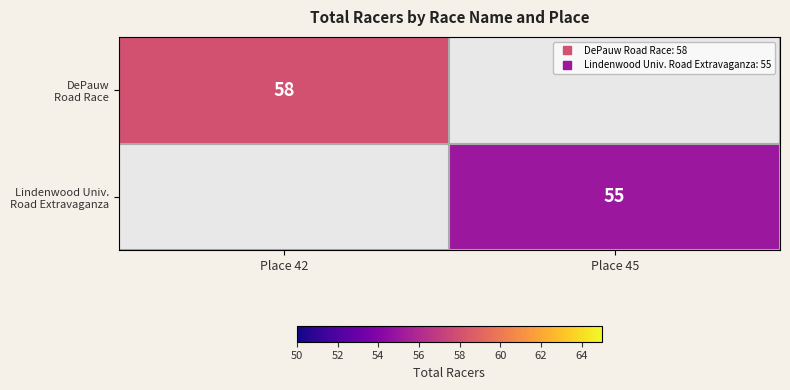

How many values in Lindenwood Univ. Road Extravaganza are above zero?

1